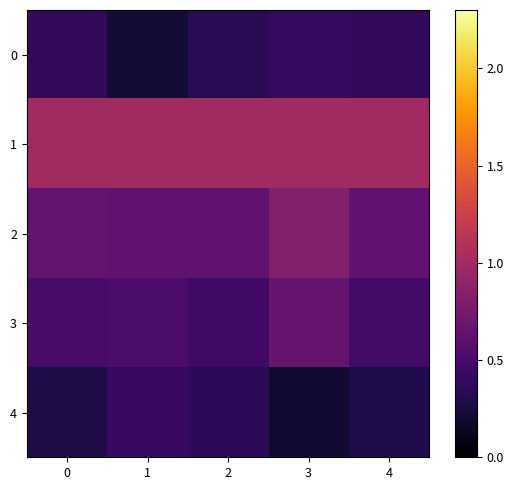

Which series has the largest range (max minus min)?

3